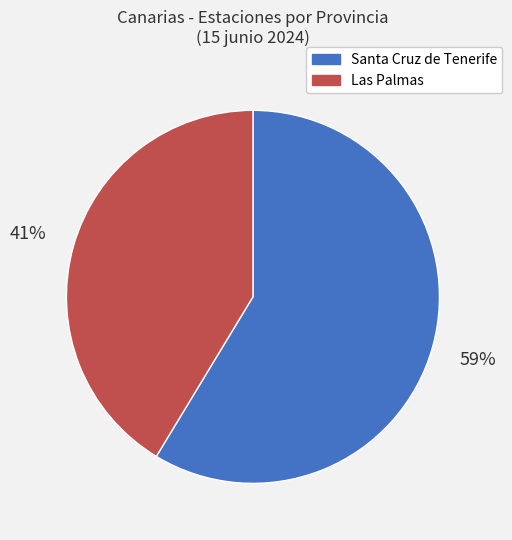

Count the number of slices in the pie.

2